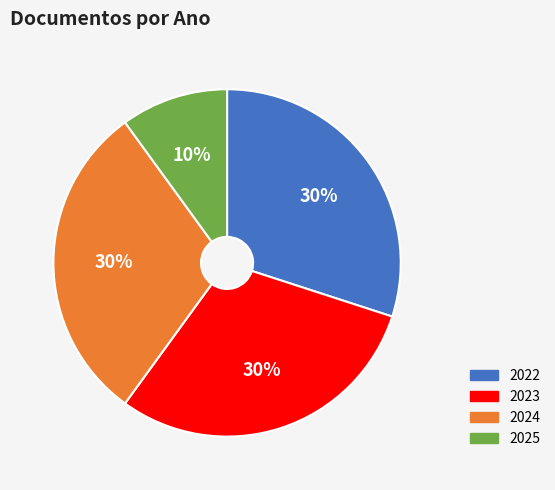

True or false: 2023 accounts for 30% of the total.

True